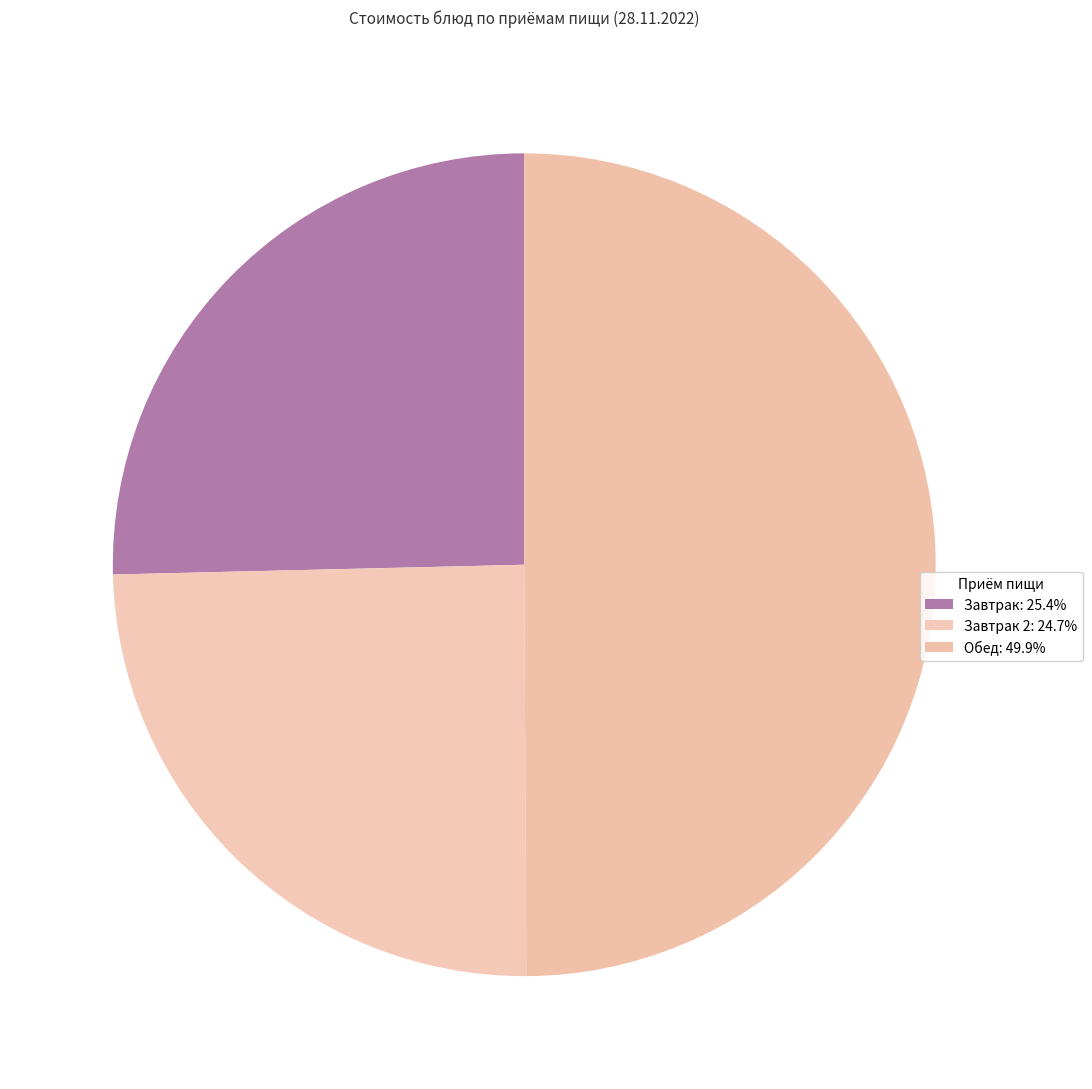

Count the number of slices in the pie.

3